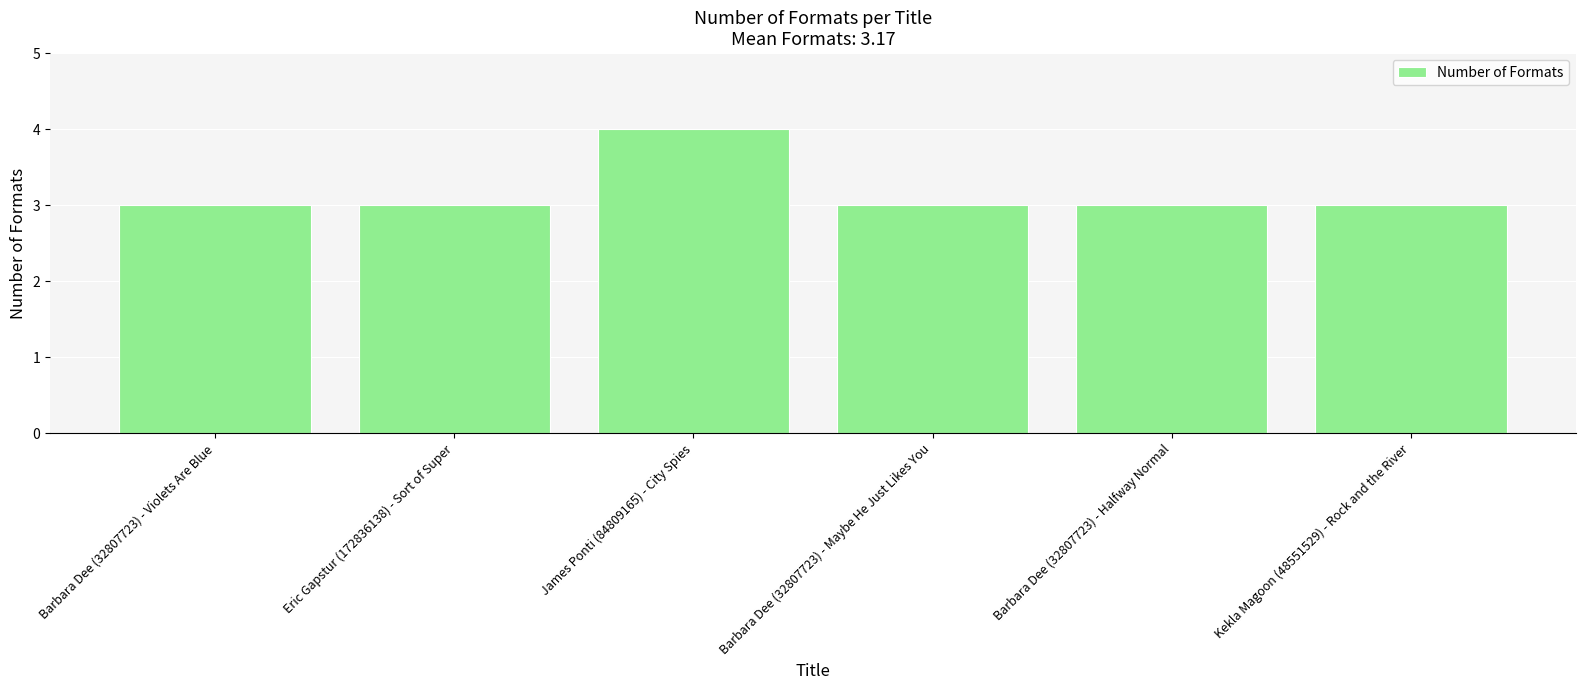

What is the label of the 3rd bar from the left?

James Ponti (84809165) - City Spies